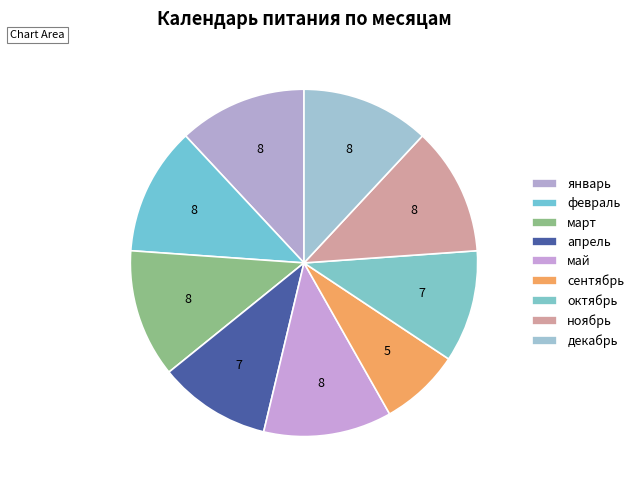

To the nearest percent, what portion does октябрь represent?

10%